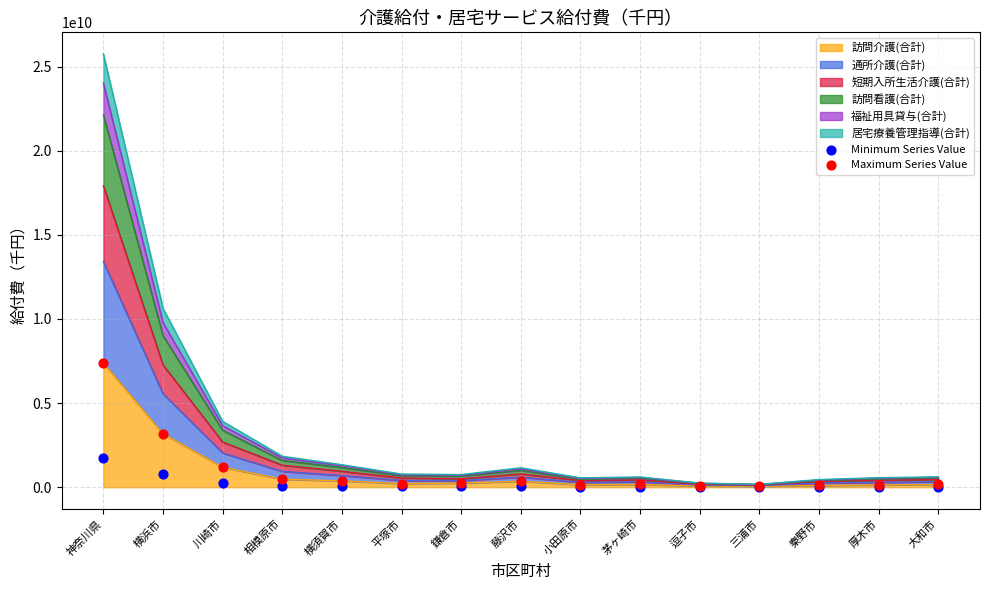

What is the highest value of the 訪問介護(合計) series?

7370587995